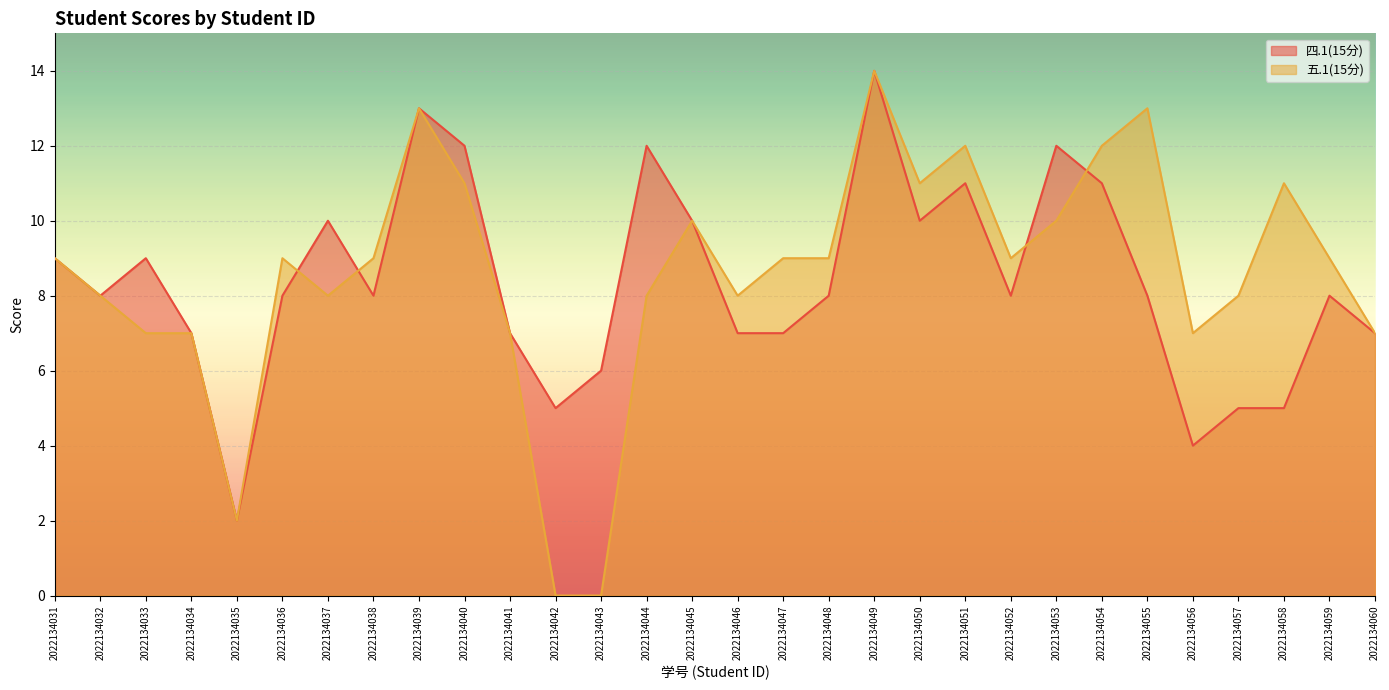

True or false: 四.1(15分) and 五.1(15分) cross at least once.

True